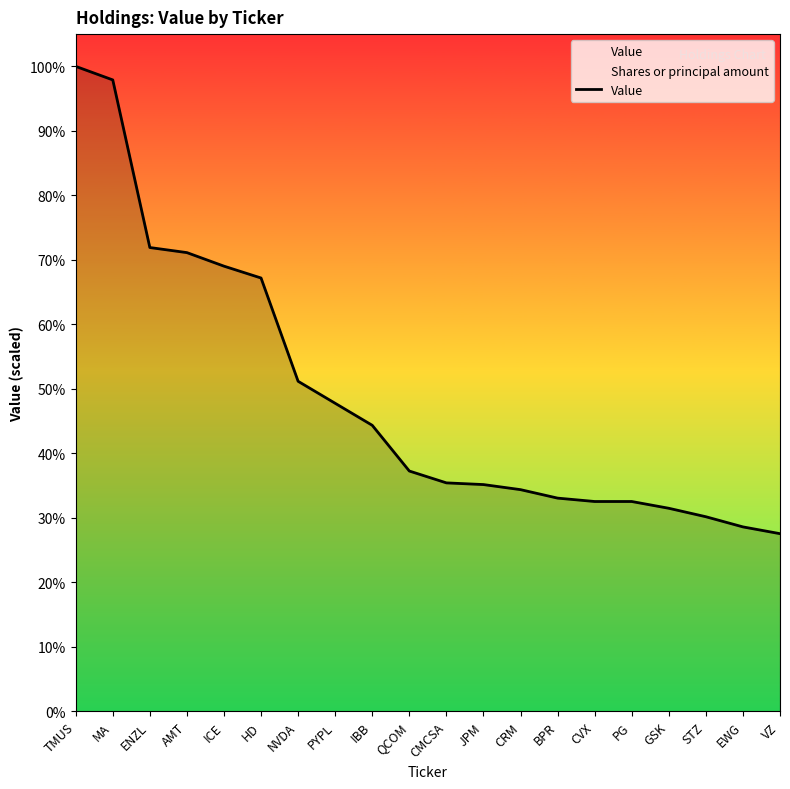

Count the number of categories in the chart.

20